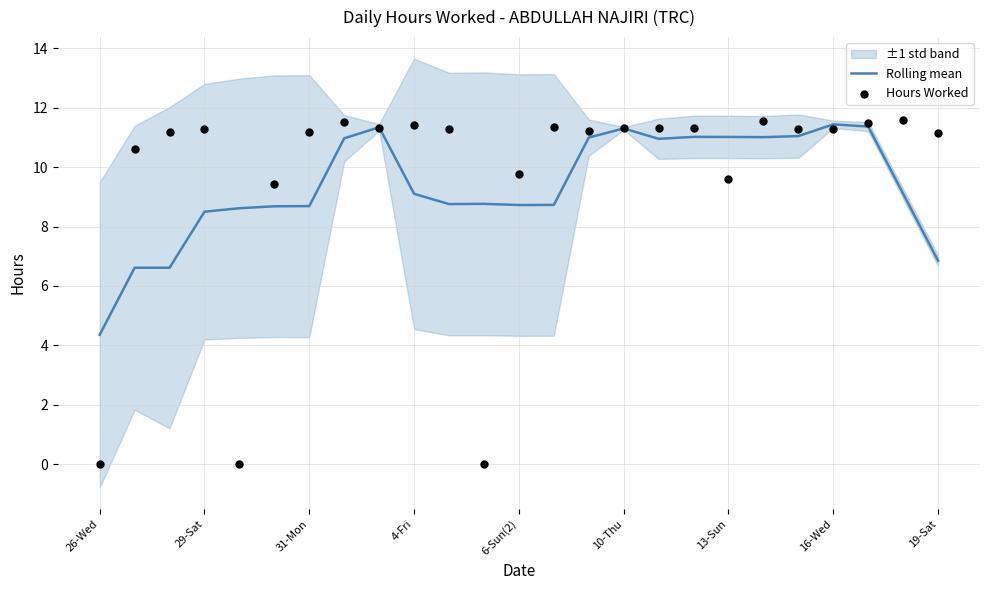

What is the highest value of the Rolling mean series?

11.4